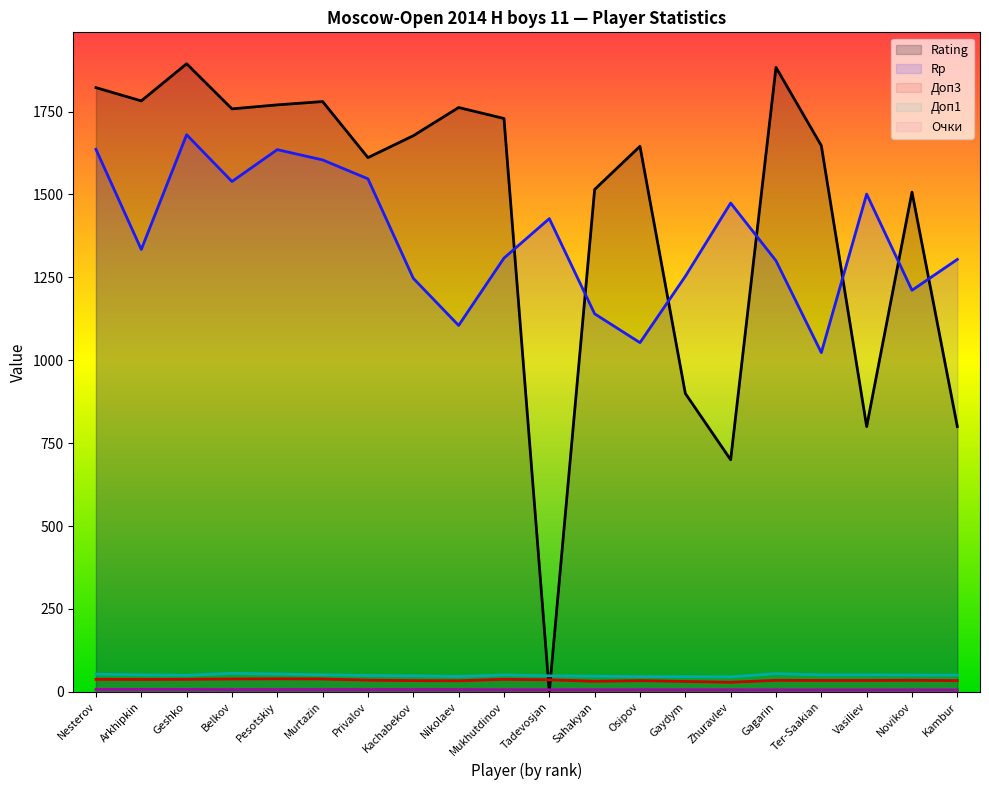

What is the spread (max minus min) of values at Mukhutdinov?

1722.5